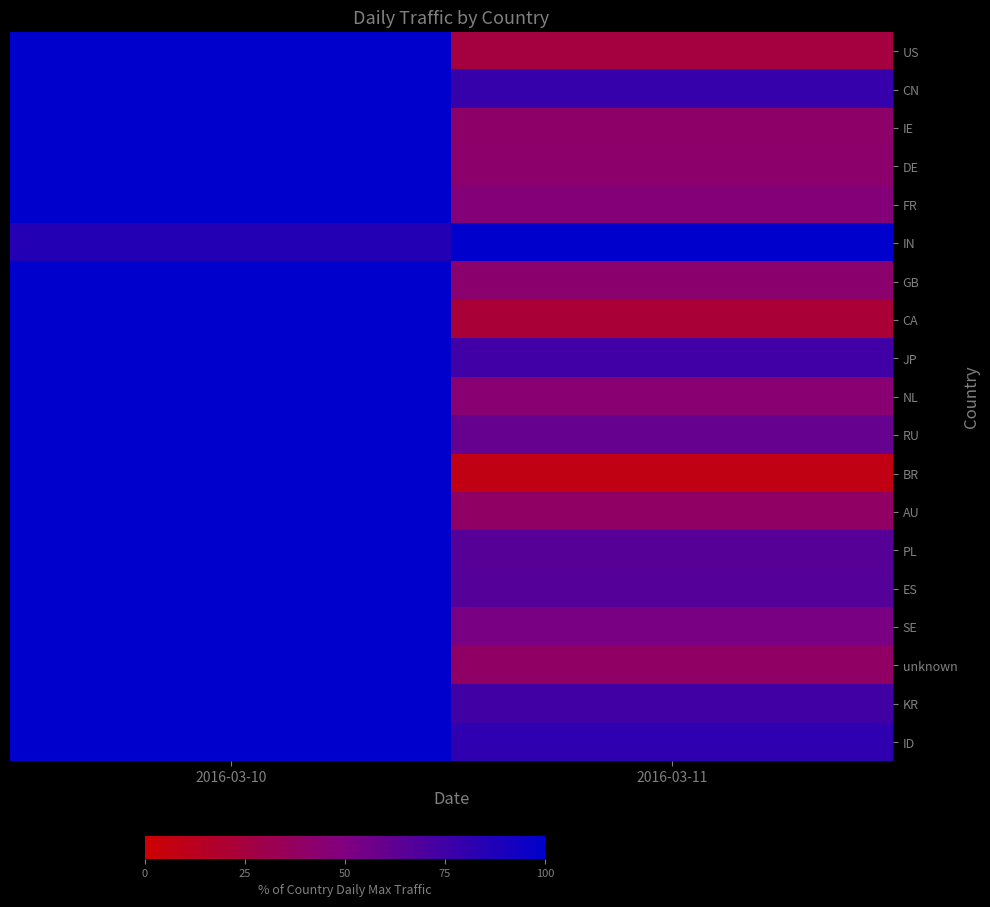

At which category is the sum across all series the highest?

2016-03-10